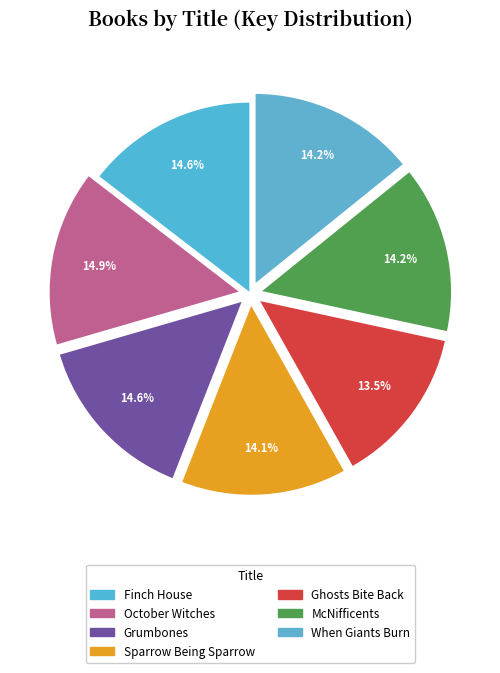

To the nearest percent, what is the combined percentage of Finch House and When Giants Burn?

29%